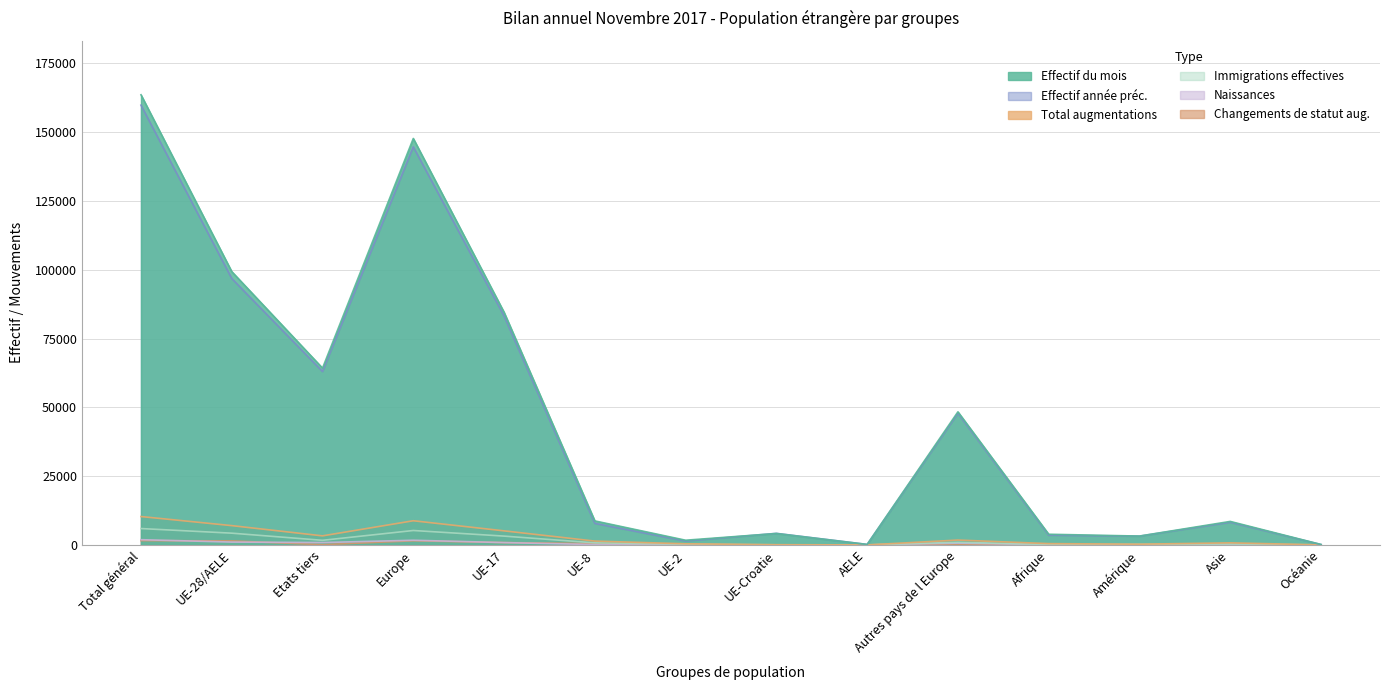

At which category does Changements de statut aug. reach its first local valley?

Etats tiers